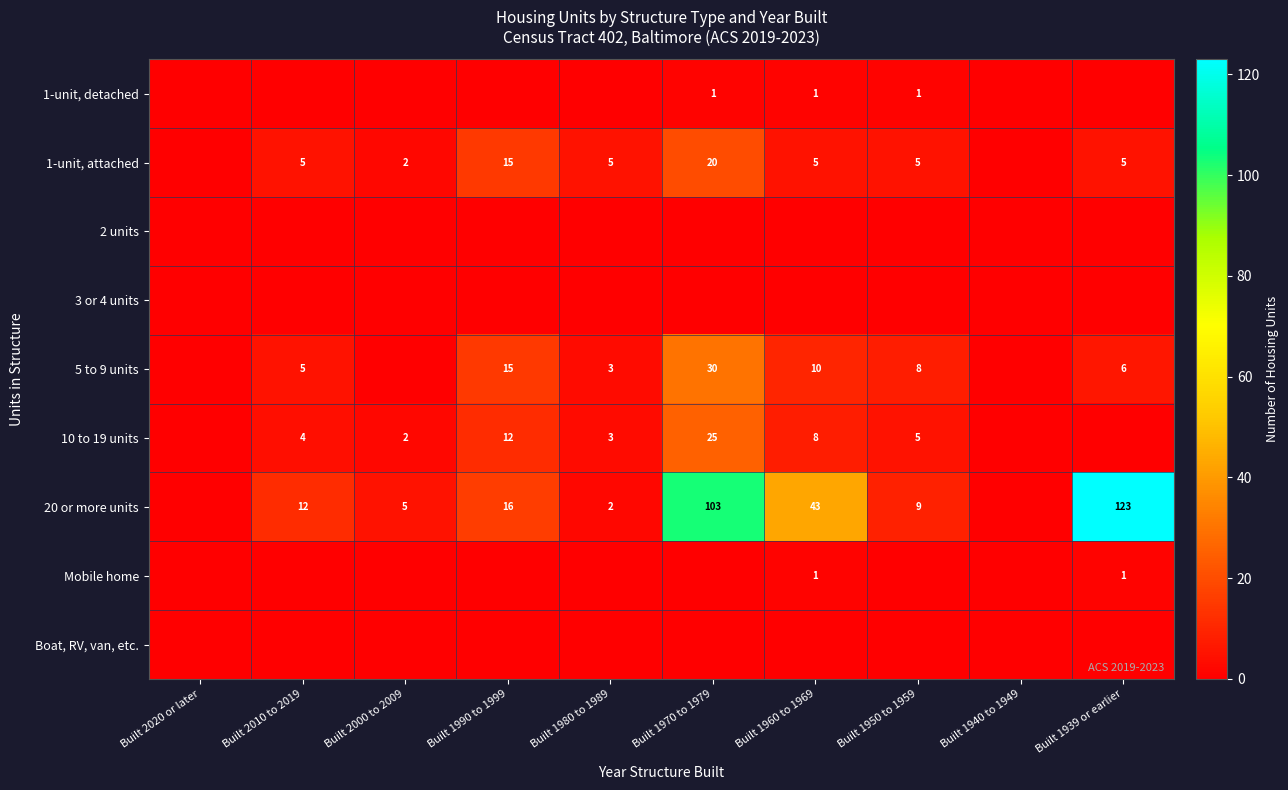

The value of 1-unit, attached at Built 1960 to 1969 is 5. True or false?

True